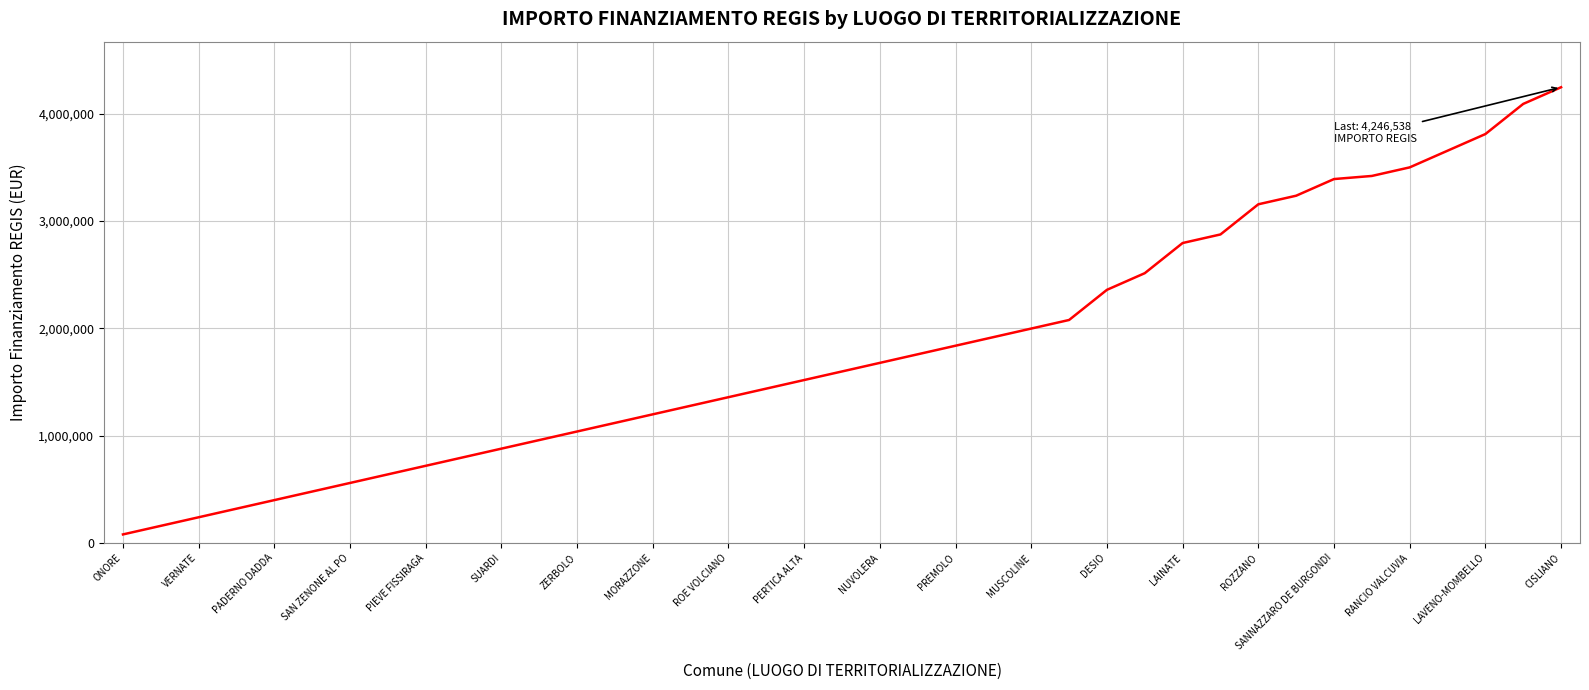

What is the maximum value shown in the chart?

4246538